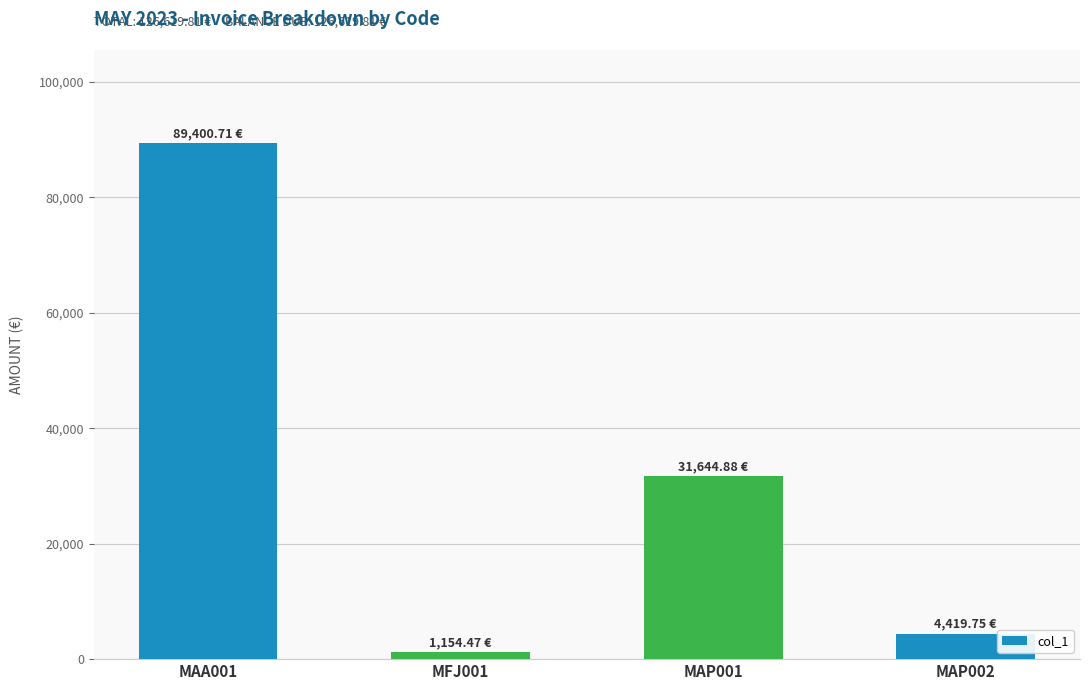

Approximately how many times larger is the value at MAA001 compared to MAP001?

2.8